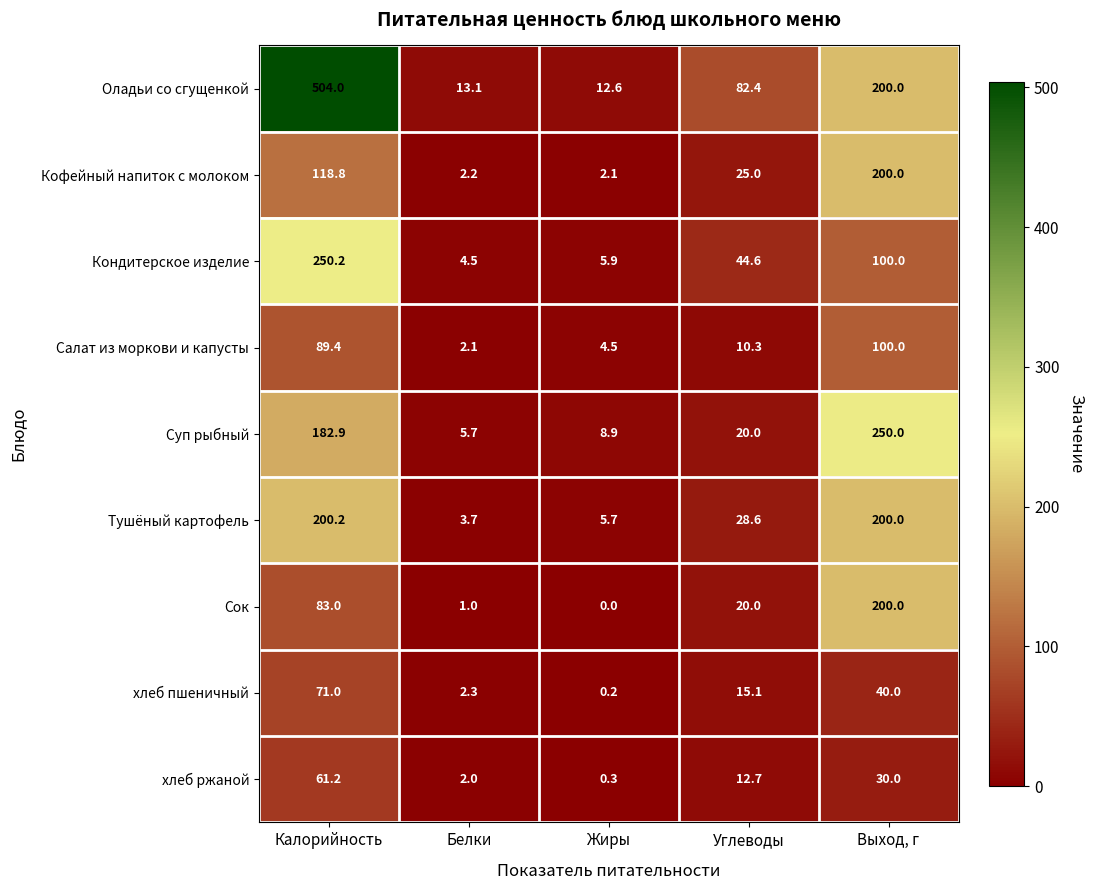

At which category is the sum across all series the highest?

Калорийность